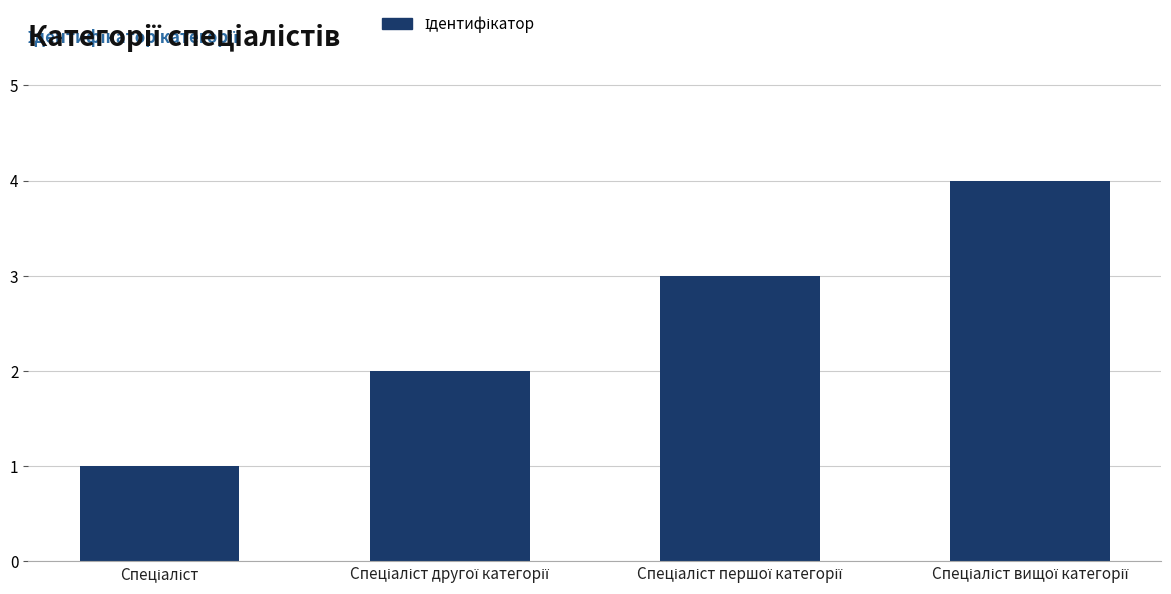

What is the difference between the maximum and minimum values?

3